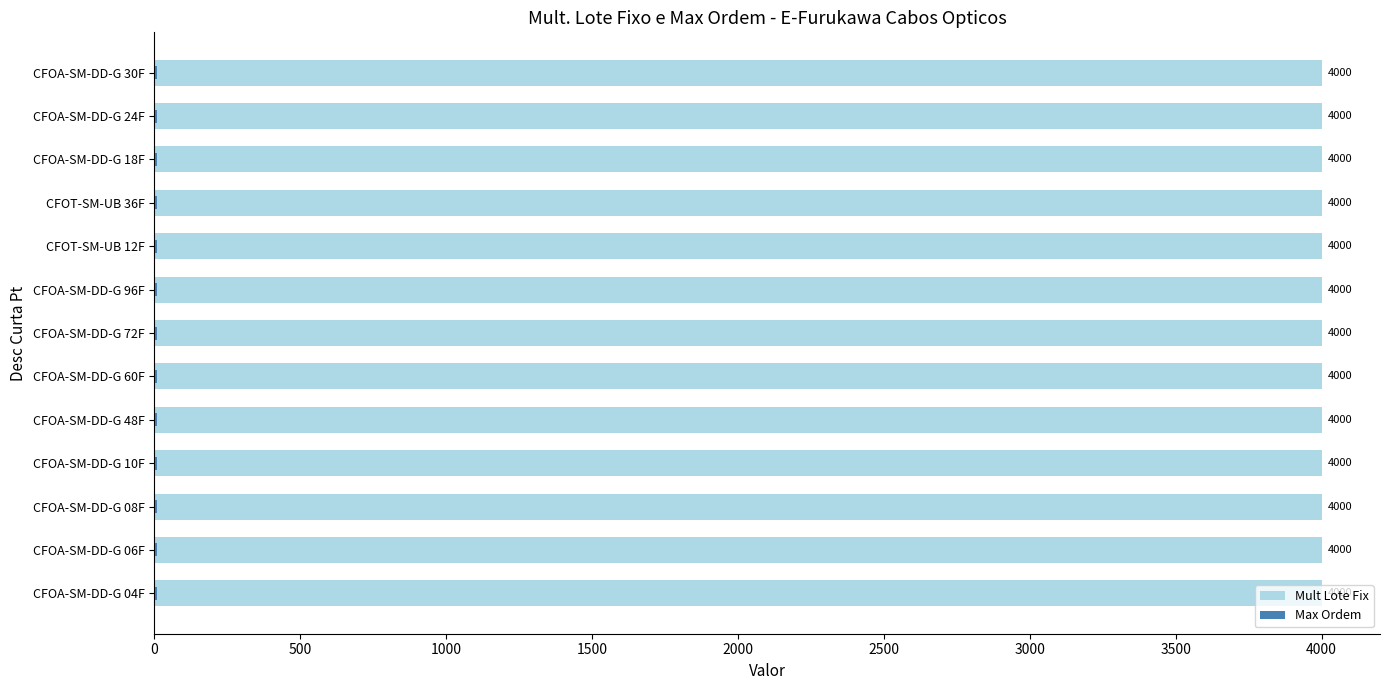

The value of Mult Lote Fix at 4000 is 0.3. True or false?

False